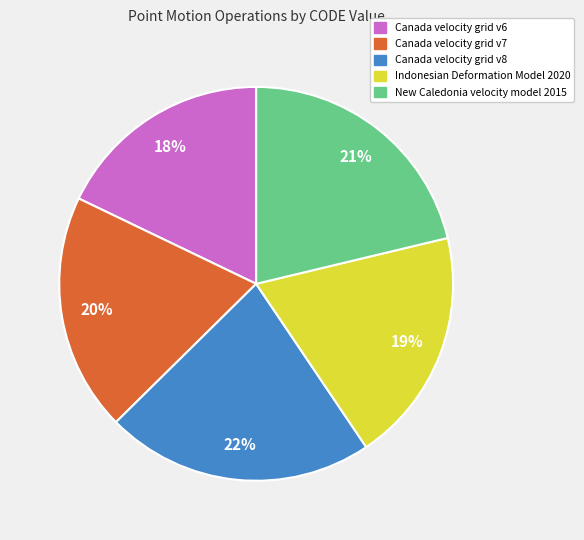

Which category has the smallest portion of the pie?

Canada velocity grid v6